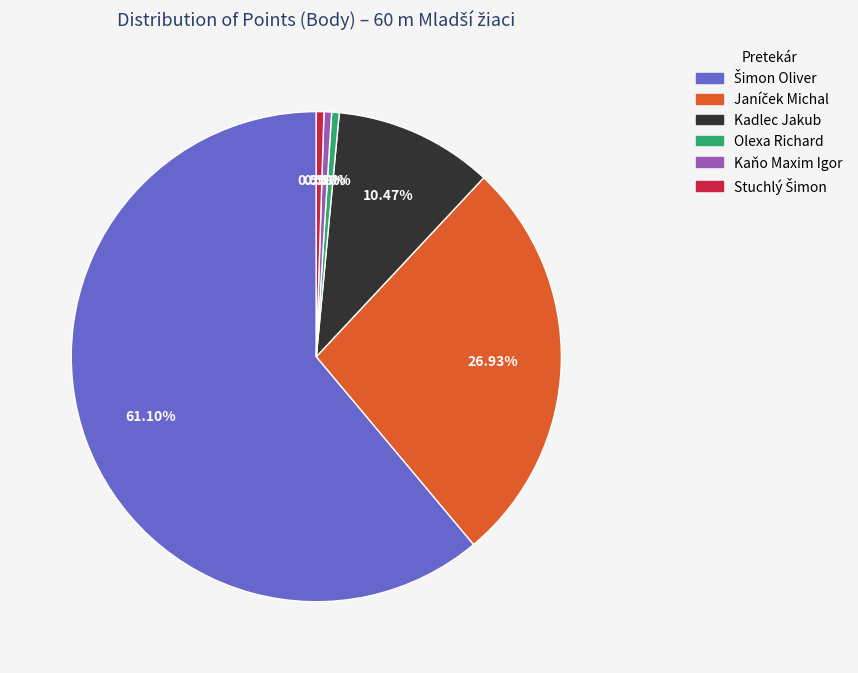

Is there a majority slice in this chart?

Yes